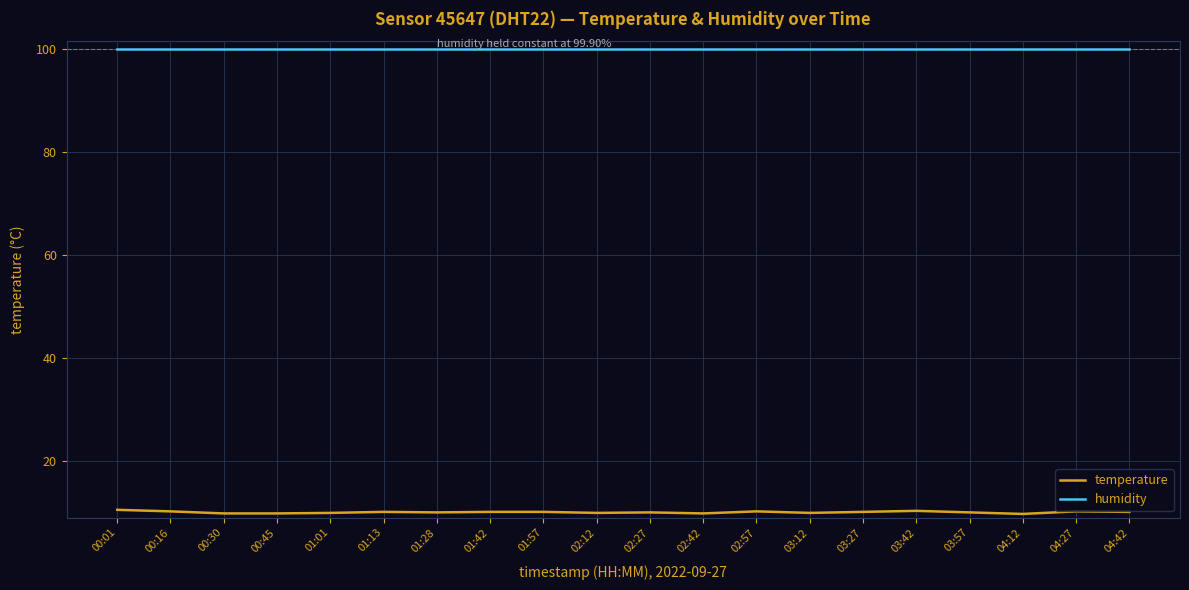

What is the maximum value for humidity?

99.9